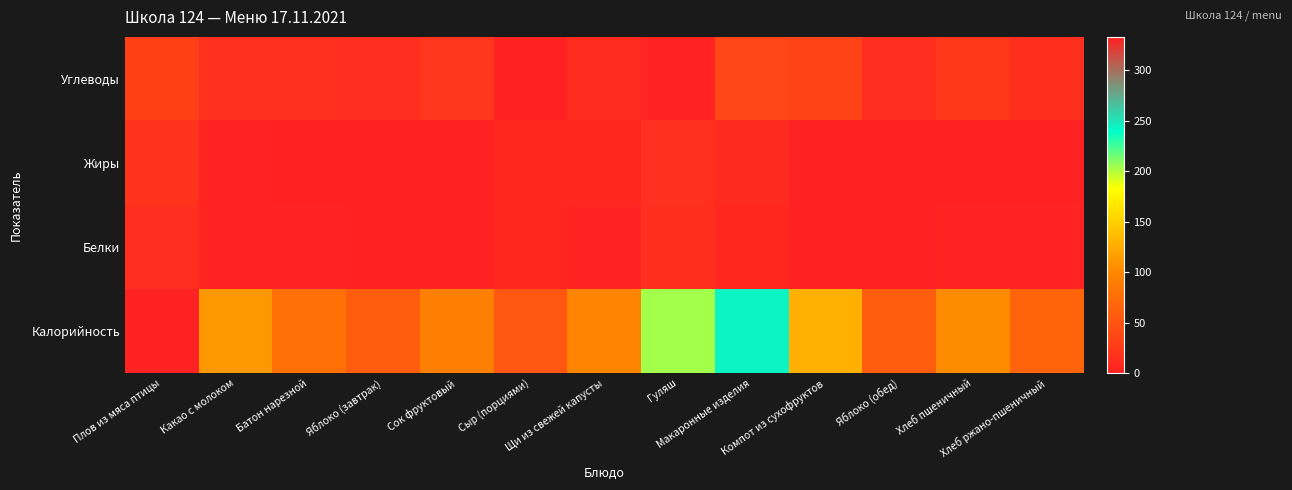

At how many categories does at least one series exceed 146?

3